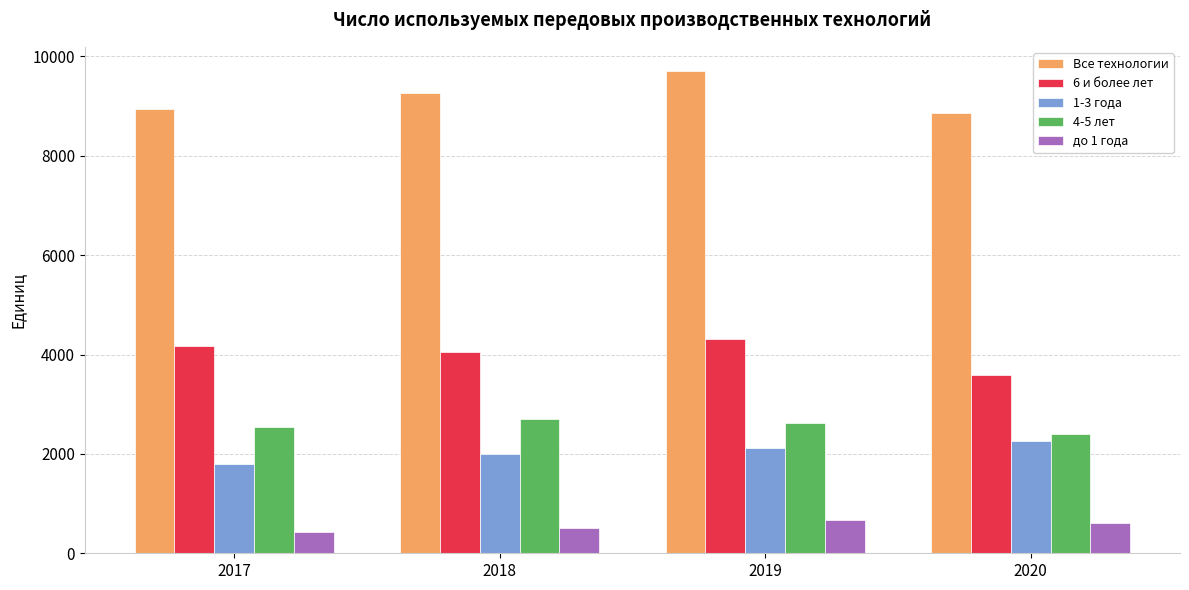

What are all the series names shown in the legend?

Все технологии, 6 и более лет, 1-3 года, 4-5 лет, до 1 года